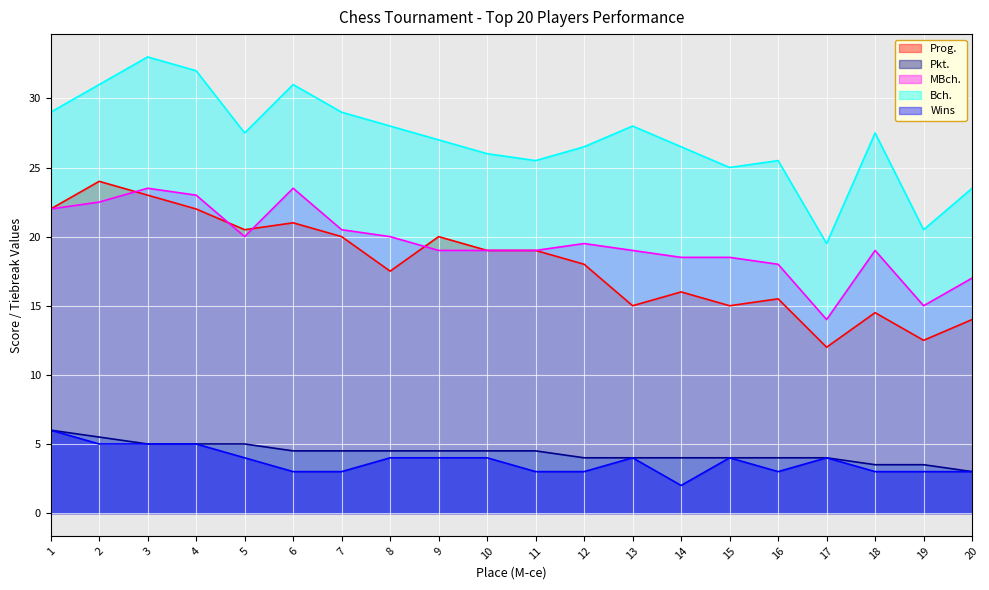

Between 11 and 13, which series saw the biggest shift?

Prog.